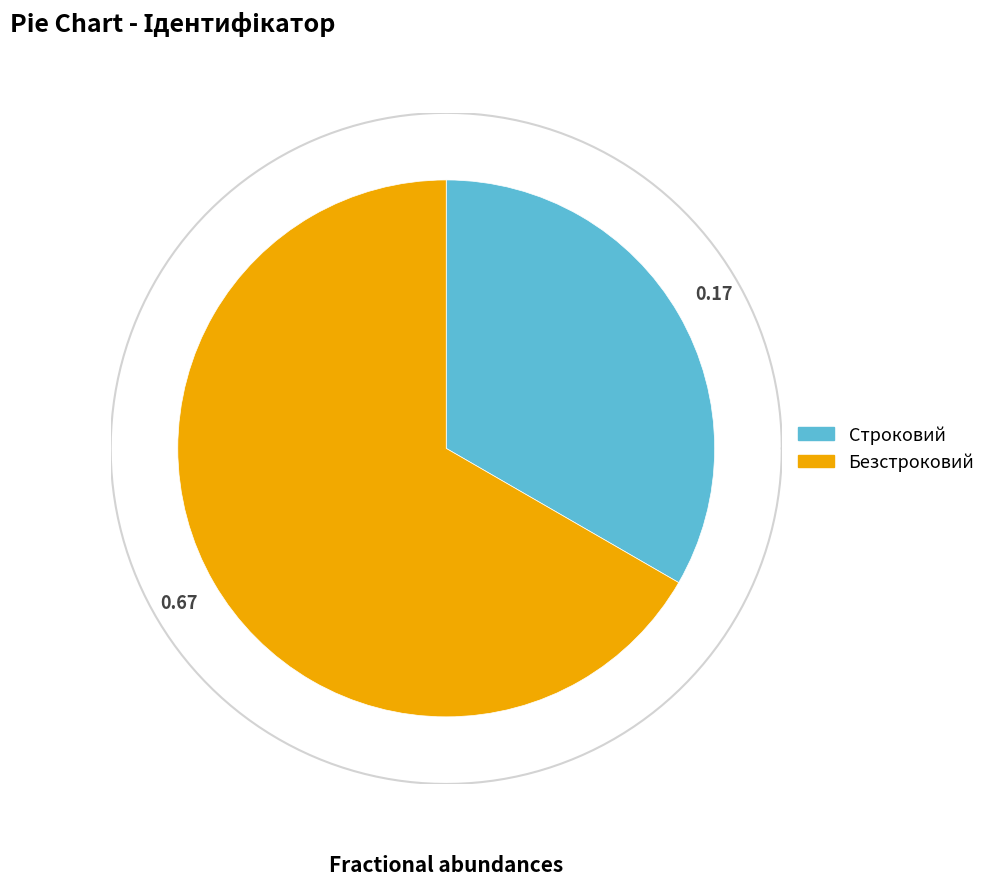

Rank the categories by value from lowest to highest.

Строковий, Безстроковий